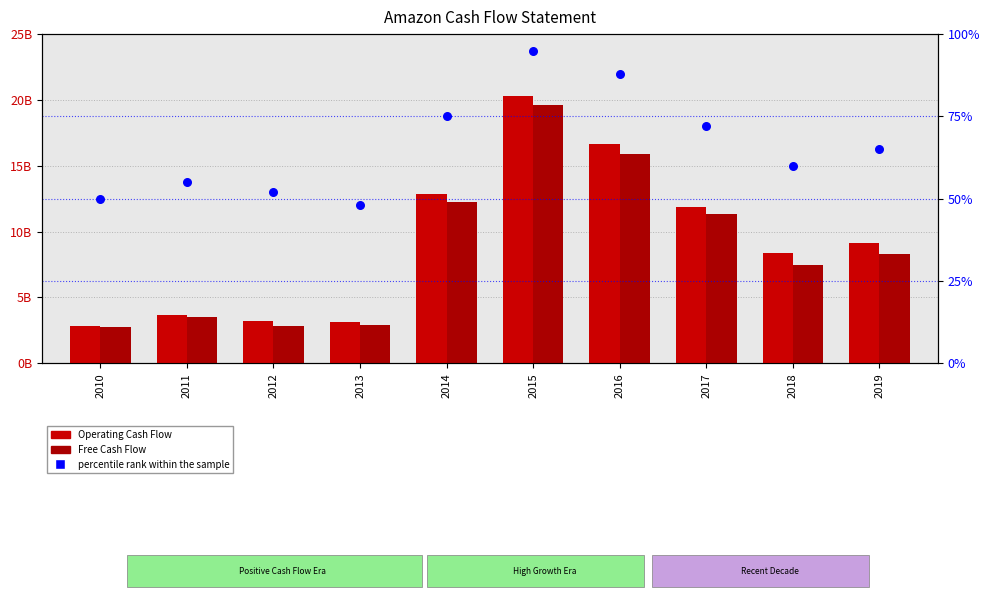

At which category is the sum across all series the highest?

2015